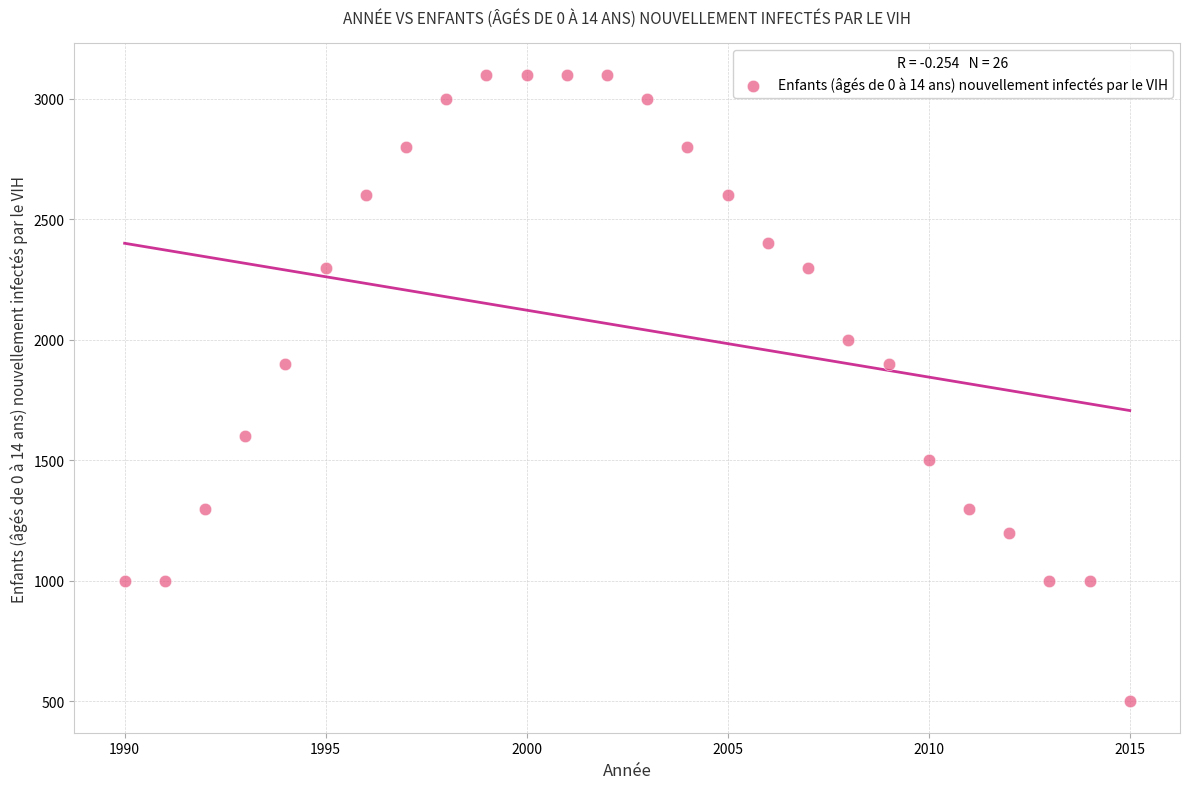

What is the range of Y values (max minus min)?

2600